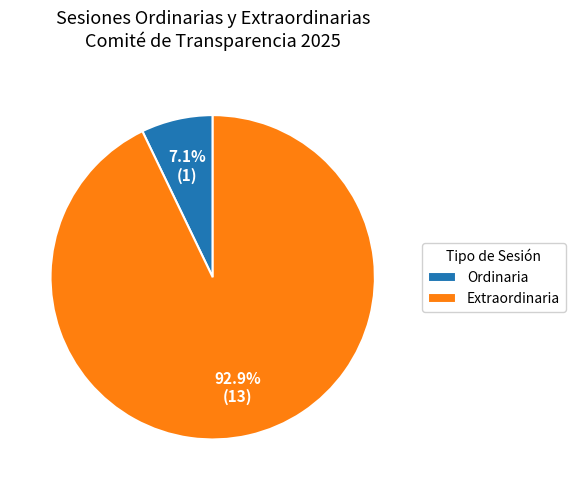

How much of the chart is everything except Ordinaria?

92.9%